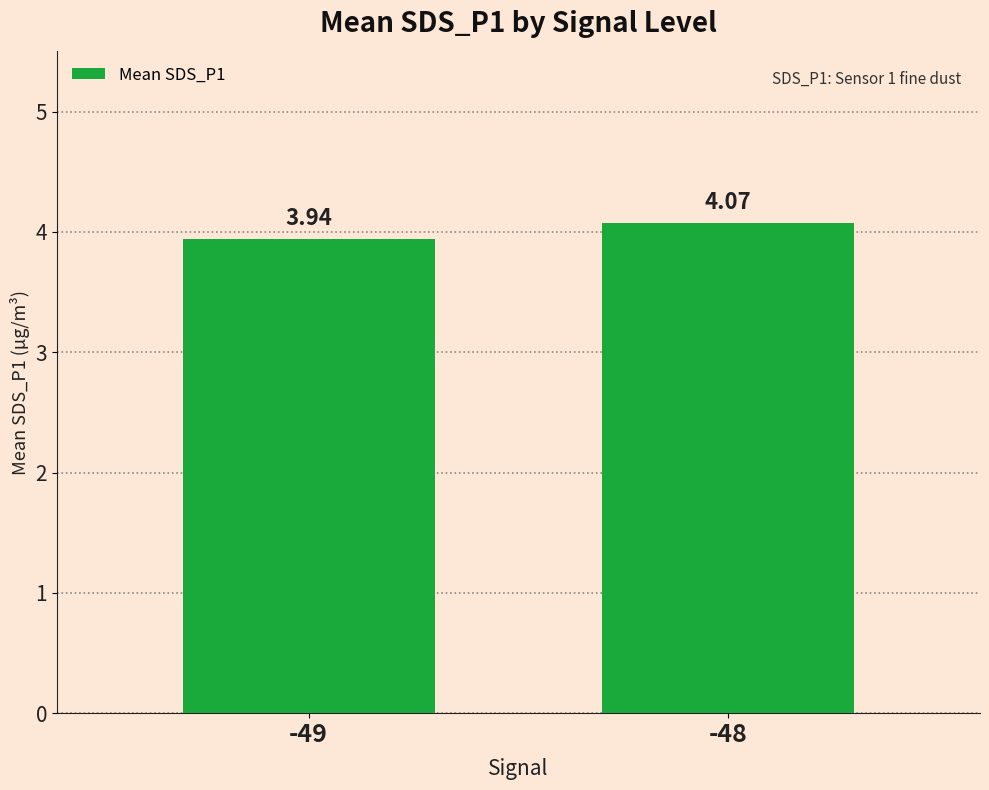

What is the sum of all values?

8.0